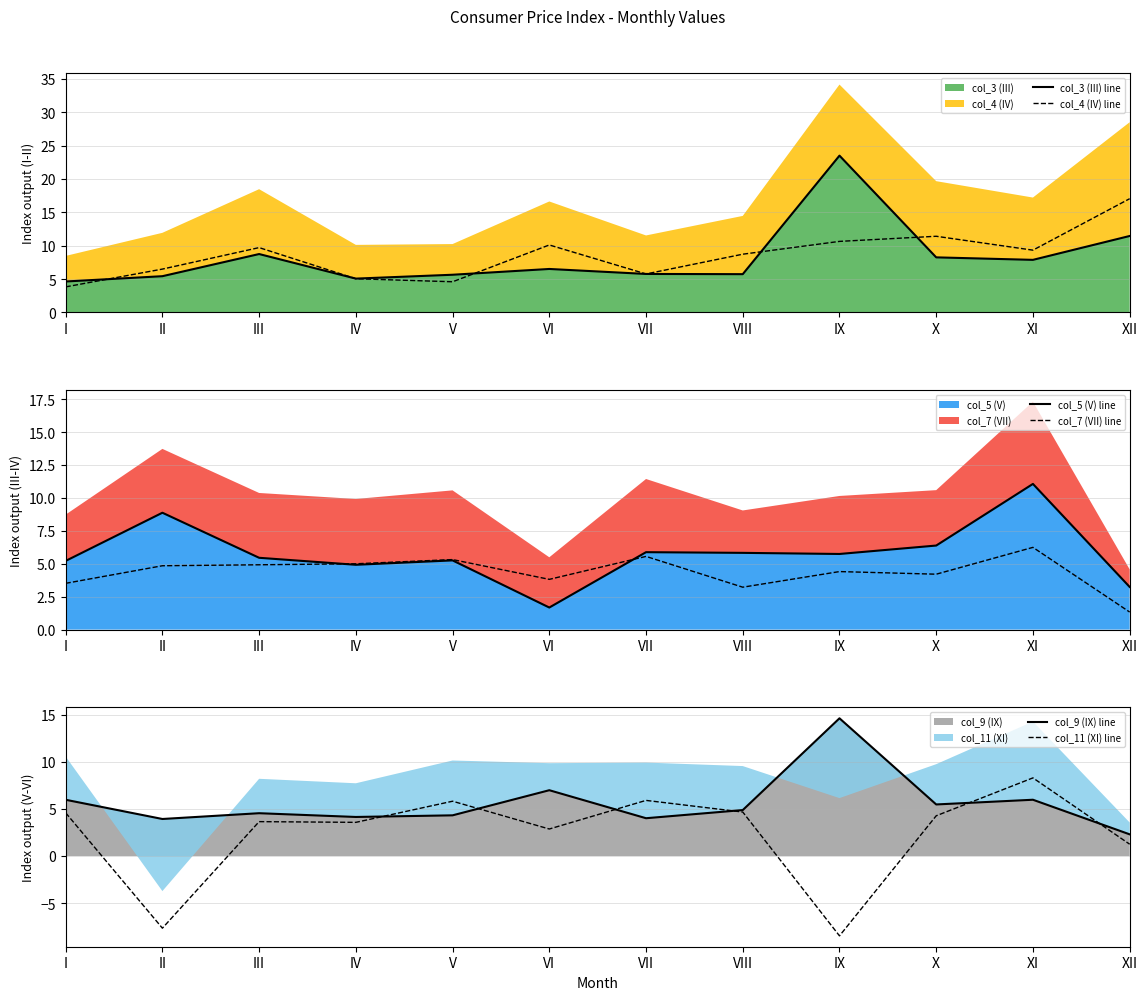

Where is the first local maximum for col_5 (V) line?

II